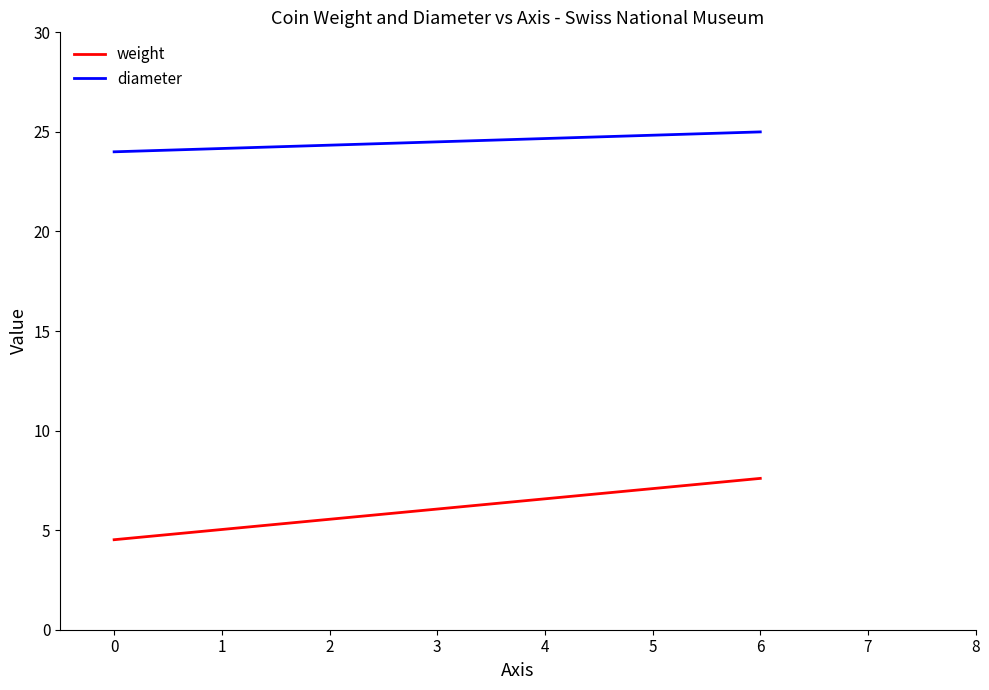

What is the maximum value shown in the chart?

25.0